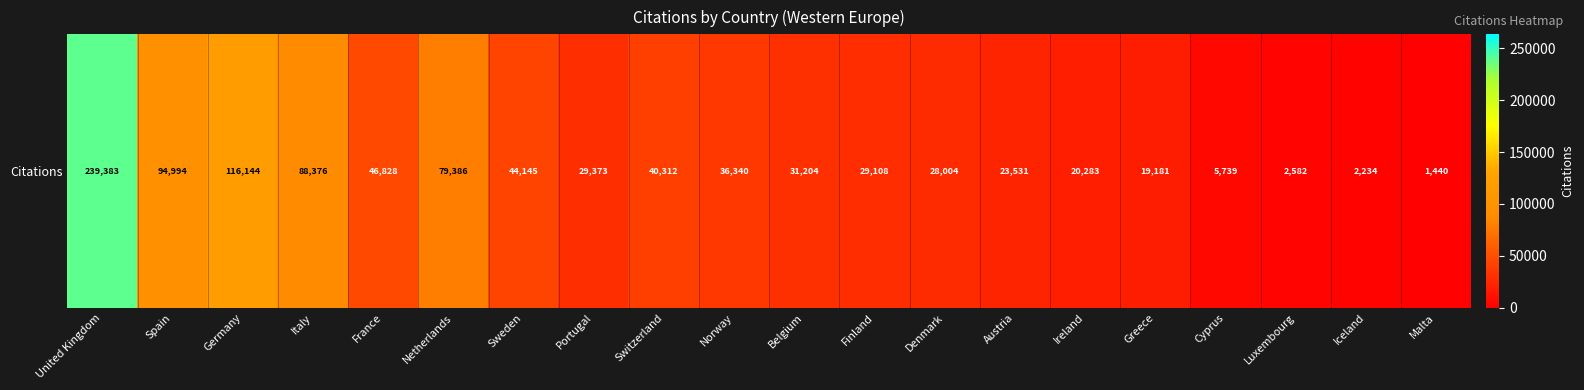

Rank the categories by value from highest to lowest.

United Kingdom, Germany, Spain, Italy, Netherlands, France, Sweden, Switzerland, Norway, Belgium, Portugal, Finland, Denmark, Austria, Ireland, Greece, Cyprus, Luxembourg, Iceland, Malta